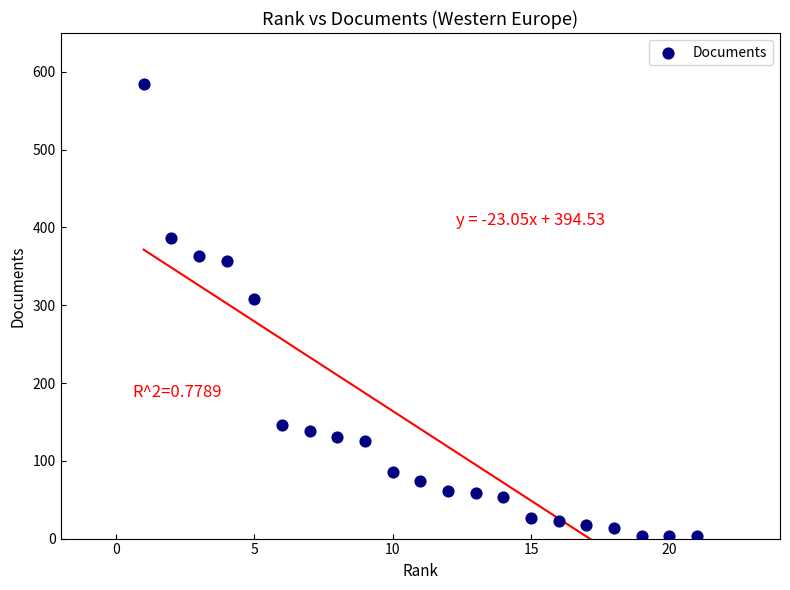

What is the range of X values (max minus min)?

20